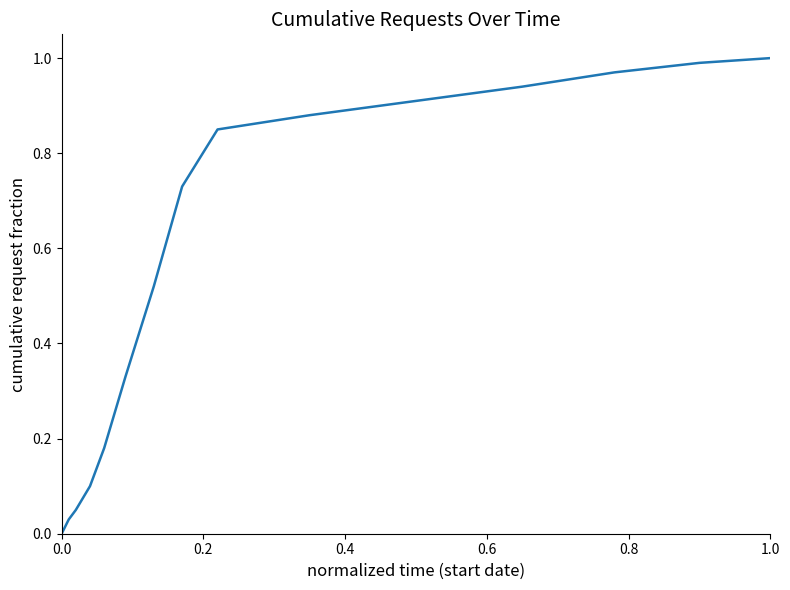

What is the difference between the maximum and minimum values?

1.0